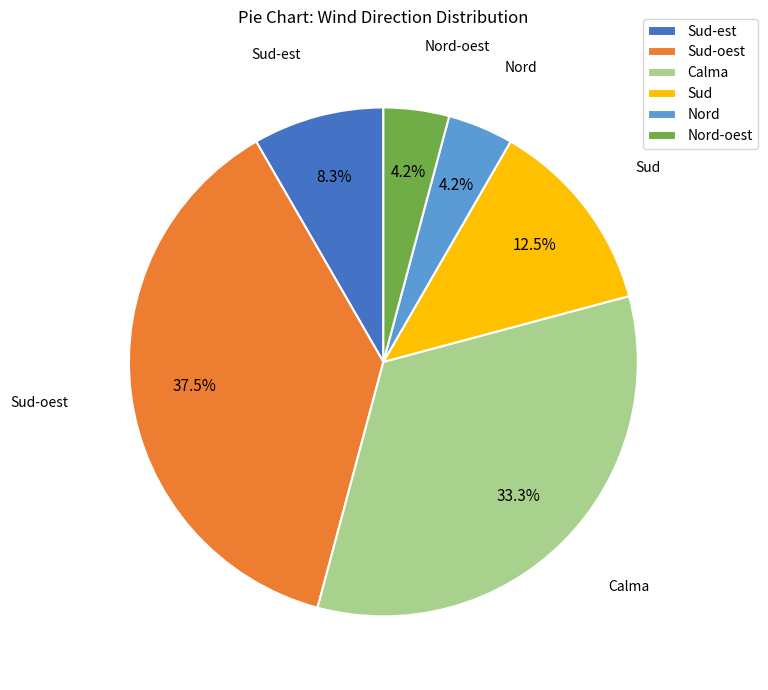

Does Calma account for over 50% of the chart?

No